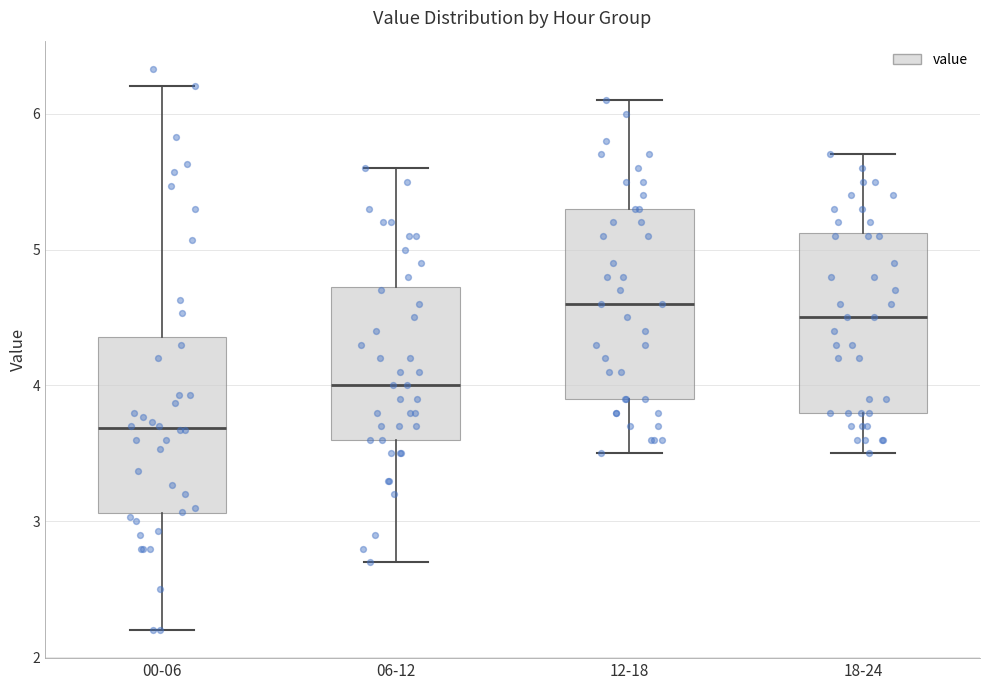

Reading left to right, transcribe this box plot: for each box, give where its median line is, the range the box spans, and where its two whiskers end, as read against the y-axis. The values are not printed on the chart, so give them approximately, as read against the axis.

00-06: median 3.7, box 3.1 to 4.4, whiskers 2.2 to 6.2
06-12: median 4.0, box 3.6 to 4.7, whiskers 2.7 to 5.6
12-18: median 4.6, box 3.9 to 5.3, whiskers 3.5 to 6.1
18-24: median 4.5, box 3.8 to 5.1, whiskers 3.5 to 5.7